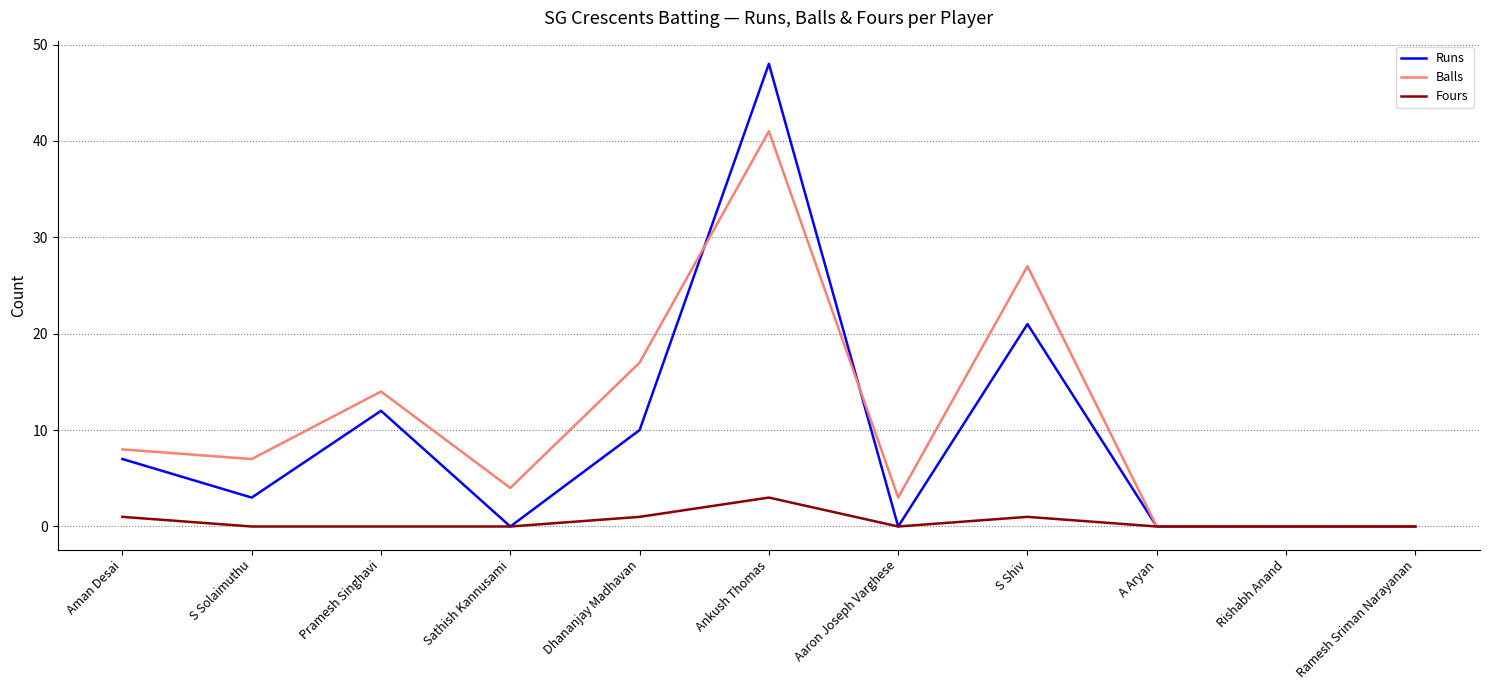

What is the maximum value shown in the chart?

48